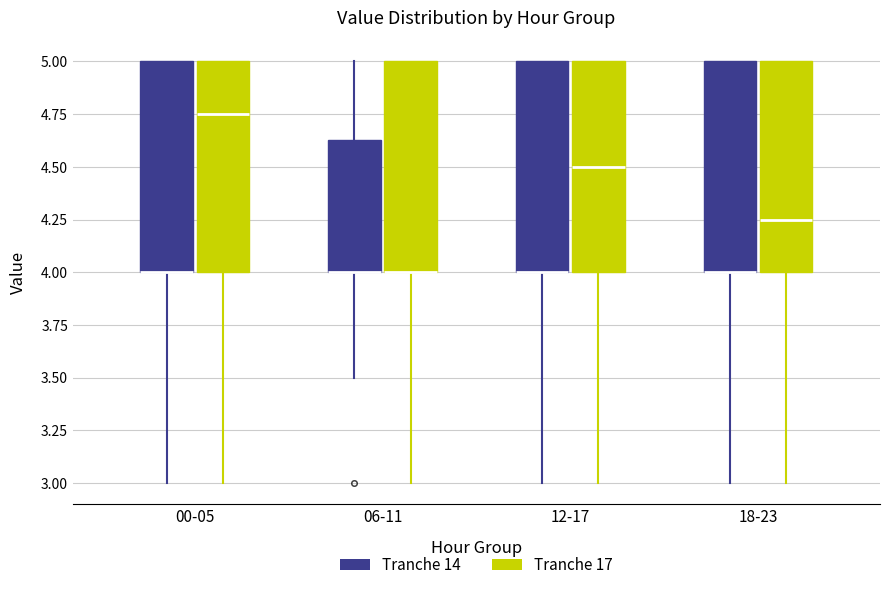

Reading left to right, read every box against the y-axis: the position of its median line, the range the box covers, and the ends of its whiskers. The values are not printed on the chart, so give them approximately, as read against the axis.

00-05 (Tranche 14): median 4.00 (drawn on the box's lower edge), box 4.00 to 5.00, whiskers 3.00 to 5.00
00-05 (Tranche 17): median 4.75, box 4.00 to 5.00, whiskers 3.00 to 5.00
06-11 (Tranche 14): median 4.00 (drawn on the box's lower edge), box 4.00 to 4.65, whiskers 3.50 to 5.00
06-11 (Tranche 17): median 4.00 (drawn on the box's lower edge), box 4.00 to 5.00, whiskers 3.00 to 5.00
12-17 (Tranche 14): median 4.00 (drawn on the box's lower edge), box 4.00 to 5.00, whiskers 3.00 to 5.00
12-17 (Tranche 17): median 4.50, box 4.00 to 5.00, whiskers 3.00 to 5.00
18-23 (Tranche 14): median 4.00 (drawn on the box's lower edge), box 4.00 to 5.00, whiskers 3.00 to 5.00
18-23 (Tranche 17): median 4.25, box 4.00 to 5.00, whiskers 3.00 to 5.00